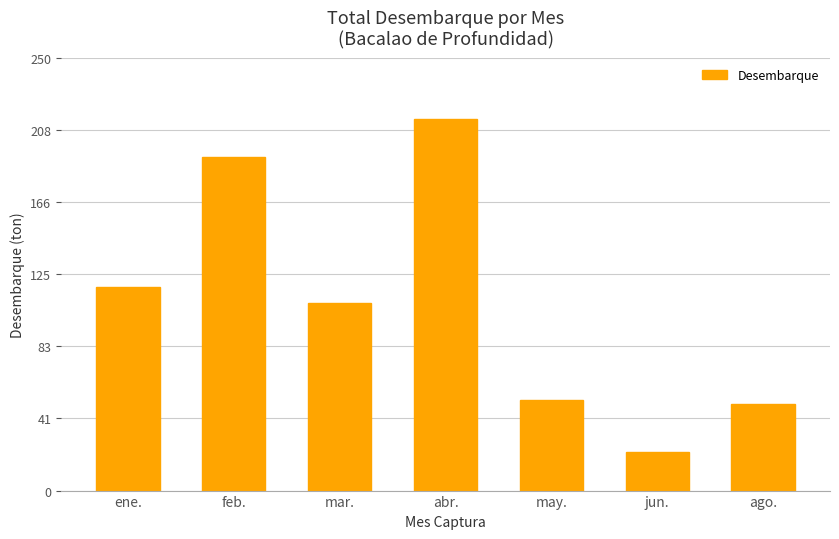

What is the difference between the values at may. and mar.?

56.0